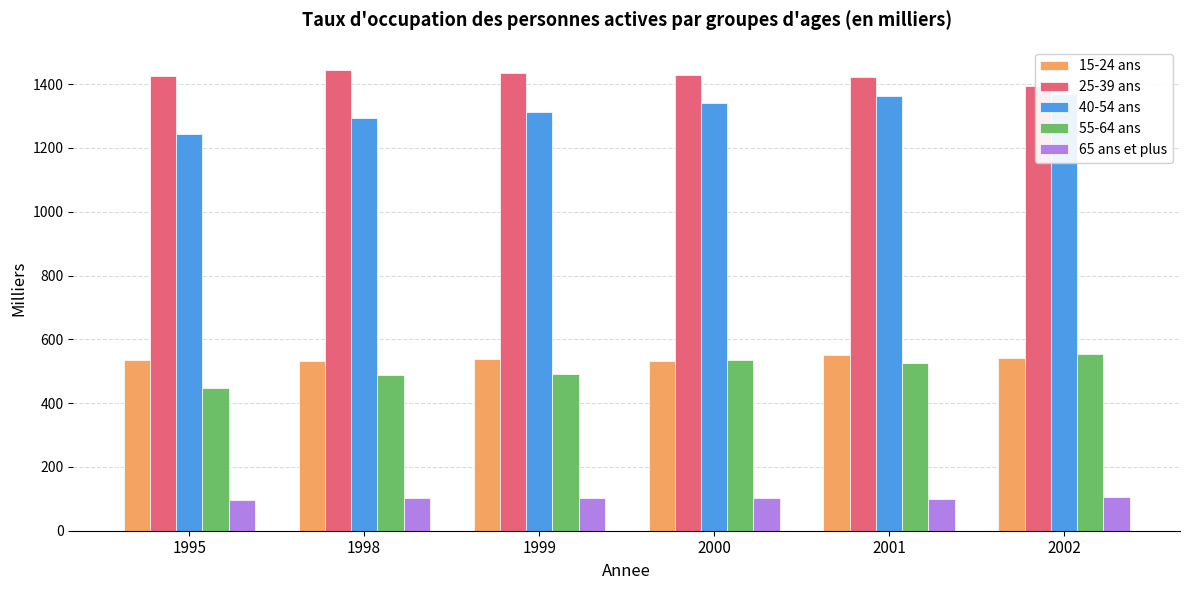

At which label does 25-39 ans first exceed 1427?

1998